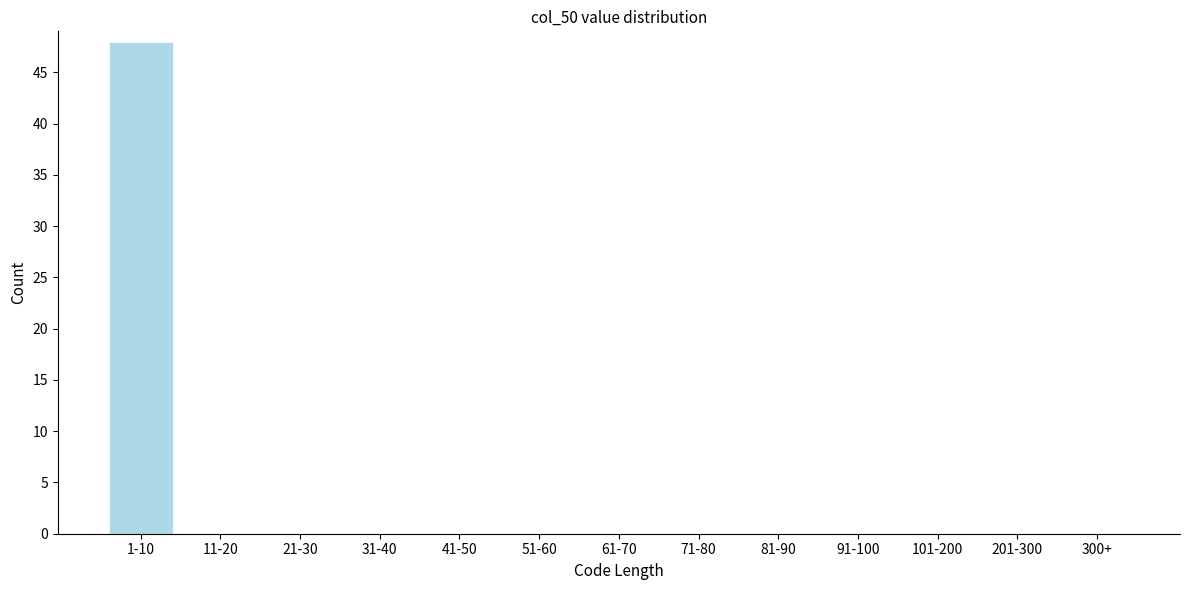

Reading left to right, extract all data points from this chart.

1-10=48	11-20=0	21-30=0	31-40=0	41-50=0	51-60=0	61-70=0	71-80=0	81-90=0	91-100=0	101-200=0	201-300=0	300+=0